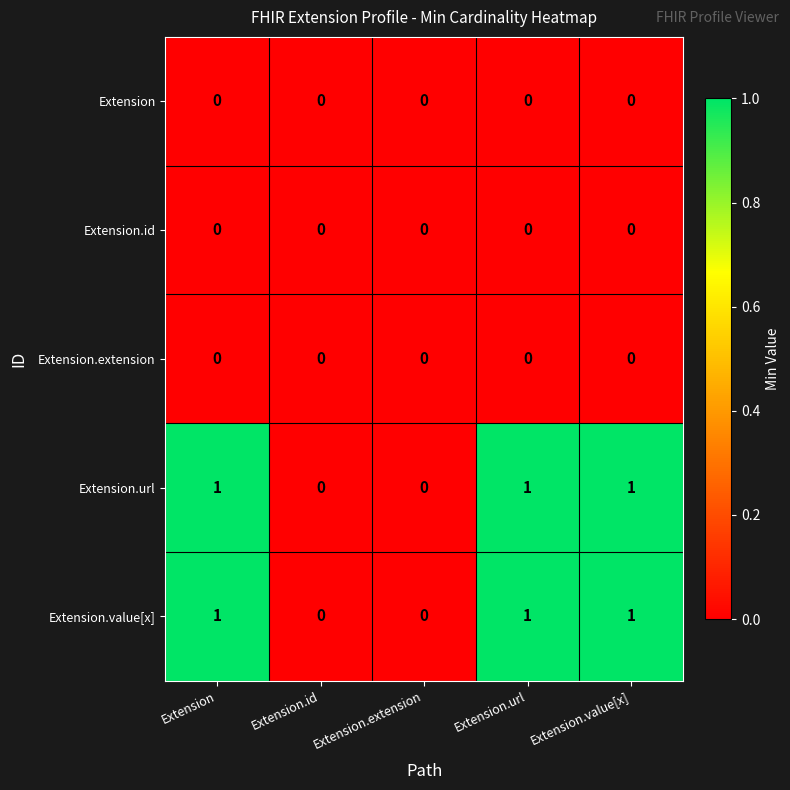

Reading left to right, list all the values displayed in this chart.

Extension: Extension=0	Extension.id=0	Extension.extension=0	Extension.url=0	Extension.value[x]=0
Extension.id: Extension=0	Extension.id=0	Extension.extension=0	Extension.url=0	Extension.value[x]=0
Extension.extension: Extension=0	Extension.id=0	Extension.extension=0	Extension.url=0	Extension.value[x]=0
Extension.url: Extension=1	Extension.id=0	Extension.extension=0	Extension.url=1	Extension.value[x]=1
Extension.value[x]: Extension=1	Extension.id=0	Extension.extension=0	Extension.url=1	Extension.value[x]=1